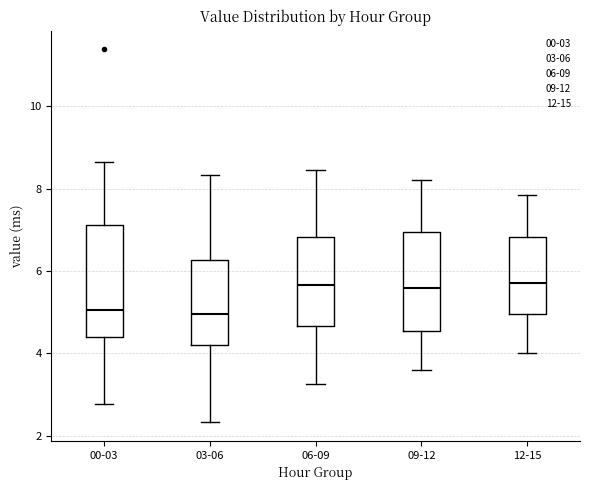

Reading left to right, read every box against the y-axis: the position of its median line, the range the box covers, and the ends of its whiskers. The values are not printed on the chart, so give them approximately, as read against the axis.

00-03: median 5.0, box 4.4 to 7.2, whiskers 2.8 to 8.6
03-06: median 5.0, box 4.2 to 6.2, whiskers 2.4 to 8.4
06-09: median 5.6, box 4.6 to 6.8, whiskers 3.2 to 8.4
09-12: median 5.6, box 4.6 to 7.0, whiskers 3.6 to 8.2
12-15: median 5.8, box 5.0 to 6.8, whiskers 4.0 to 7.8